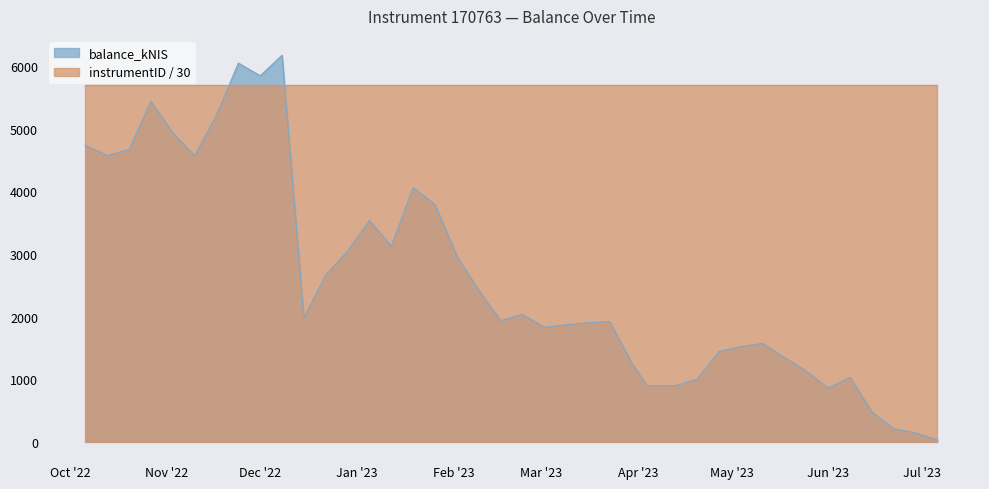

What is the value of the 31st point from the left?

1520.3